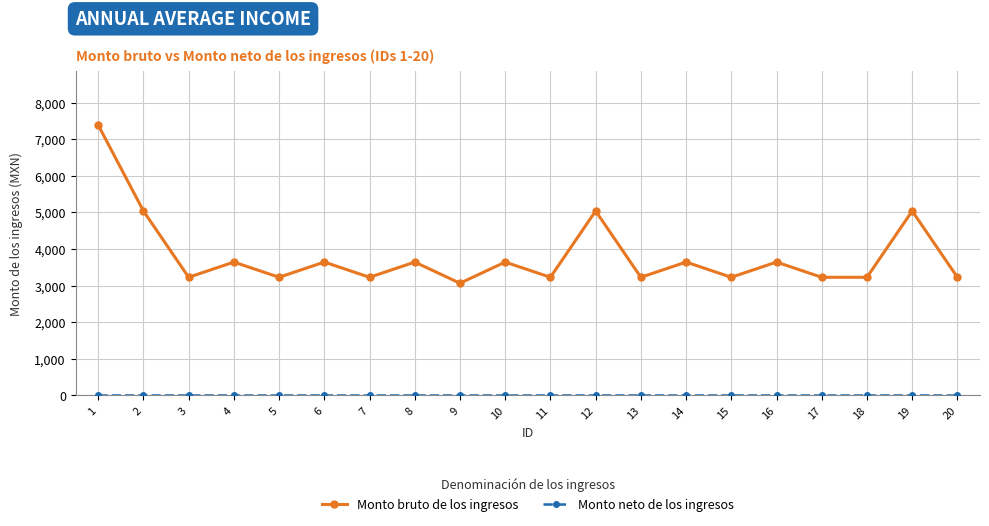

At which label does Monto bruto de los ingresos first exceed 3641?

1